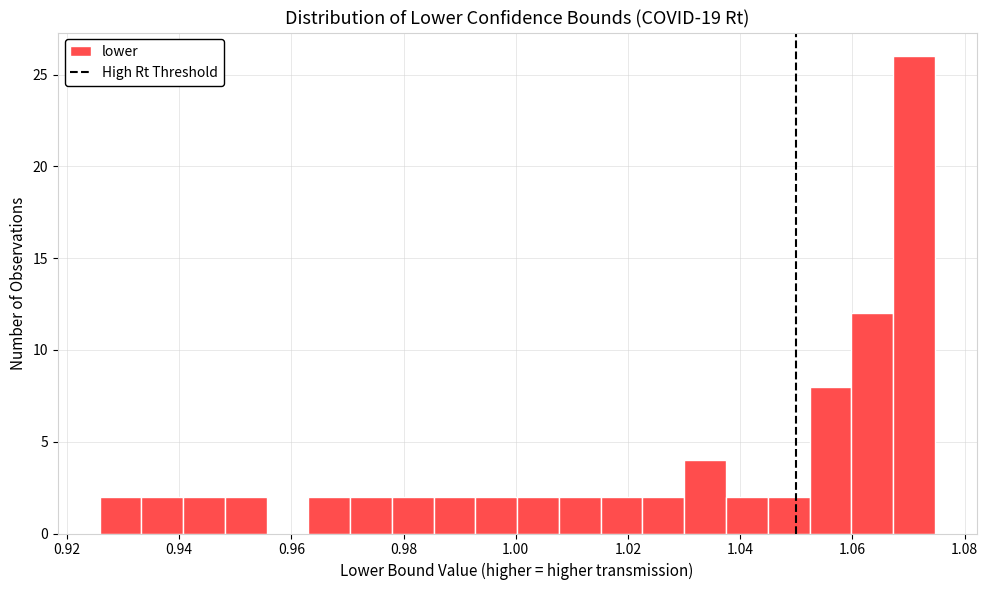

Around what value on the x-axis is the tallest bar? Give the approximate position of its centre, as read against the axis.

1.070